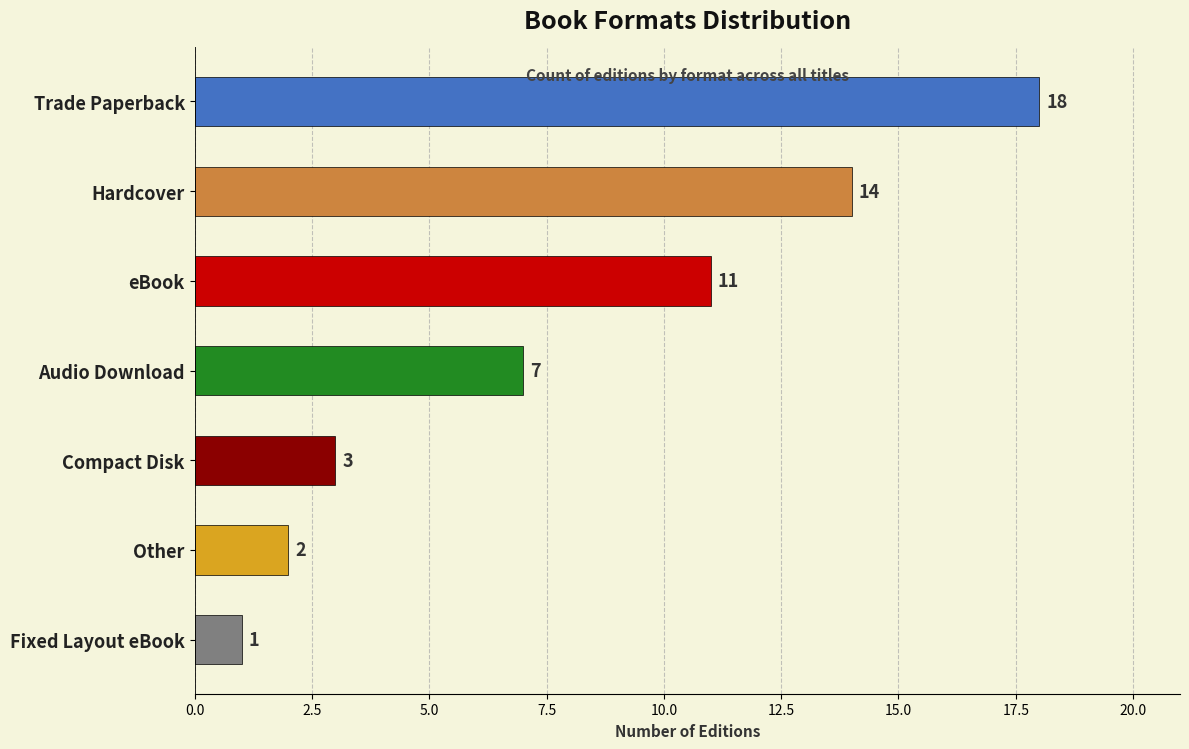

Which has a higher value, eBook or Trade Paperback?

Trade Paperback